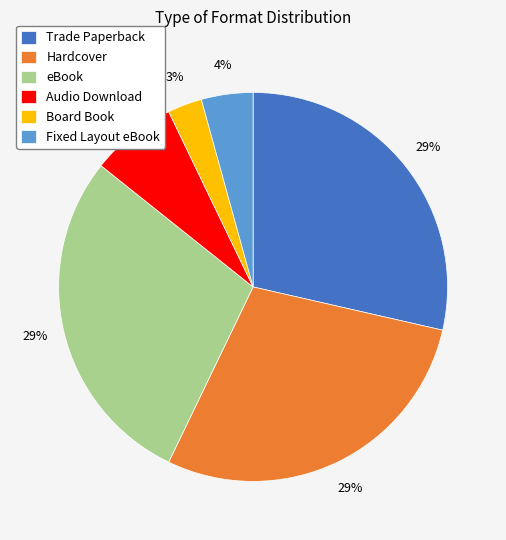

Between Audio Download and Fixed Layout eBook, which is larger?

Audio Download